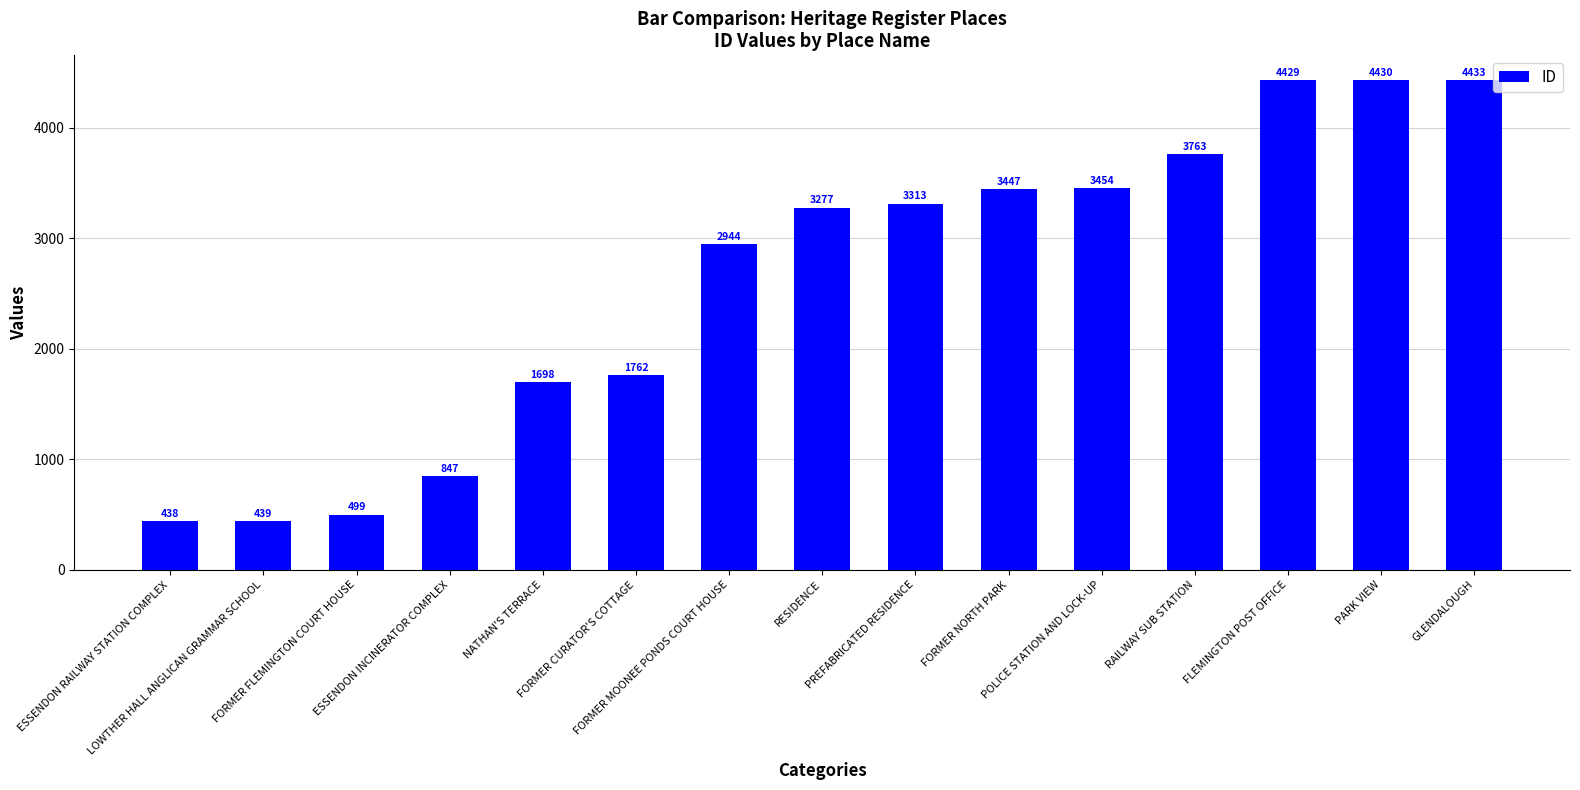

Reading left to right, extract all data points from this chart.

ESSENDON RAILWAY STATION COMPLEX=438	LOWTHER HALL ANGLICAN GRAMMAR SCHOOL=439	FORMER FLEMINGTON COURT HOUSE=499	ESSENDON INCINERATOR COMPLEX=847	NATHAN'S TERRACE=1698	FORMER CURATOR'S COTTAGE=1762	FORMER MOONEE PONDS COURT HOUSE=2944	RESIDENCE=3277	PREFABRICATED RESIDENCE=3313	FORMER NORTH PARK=3447	POLICE STATION AND LOCK-UP=3454	RAILWAY SUB STATION=3763	FLEMINGTON POST OFFICE=4429	PARK VIEW=4430	GLENDALOUGH=4433